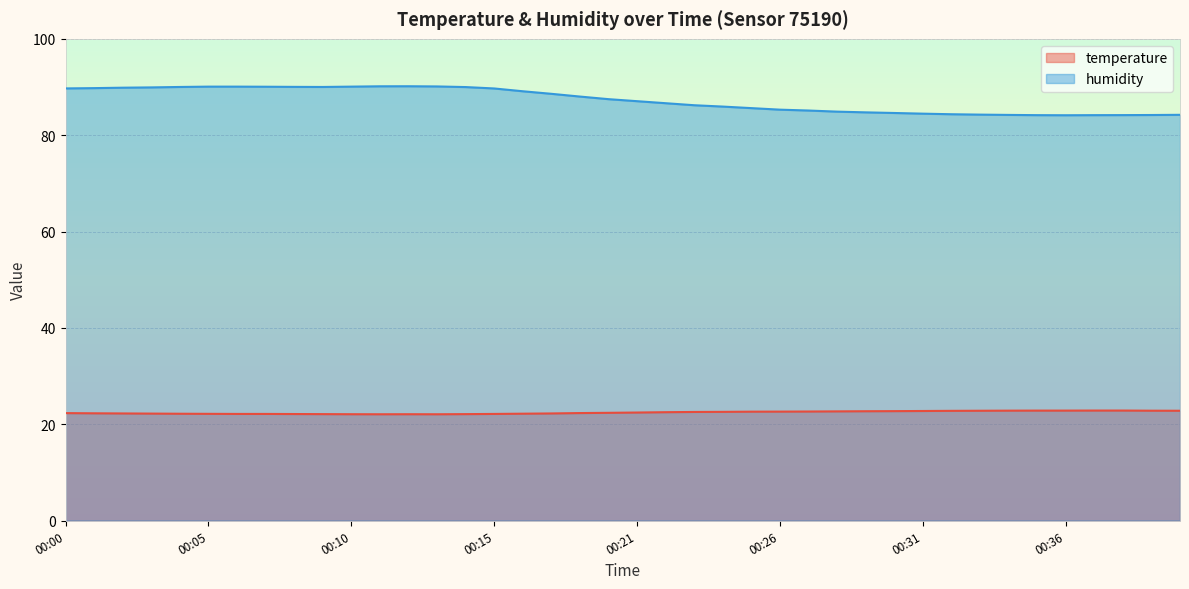

List the labels in order of humidity value, largest first.

00:12, 00:11, 00:13, 00:05, 00:06, 00:10, 00:07, 00:08, 00:04, 00:09, 00:14, 00:03, 00:02, 00:01, 00:00, 00:15, 00:17, 00:18, 00:19, 00:20, 00:21, 00:22, 00:23, 00:24, 00:25, 00:26, 00:27, 00:28, 00:29, 00:30, 00:31, 00:32, 00:33, 00:40, 00:34, 00:39, 00:38, 00:35, 00:37, 00:36